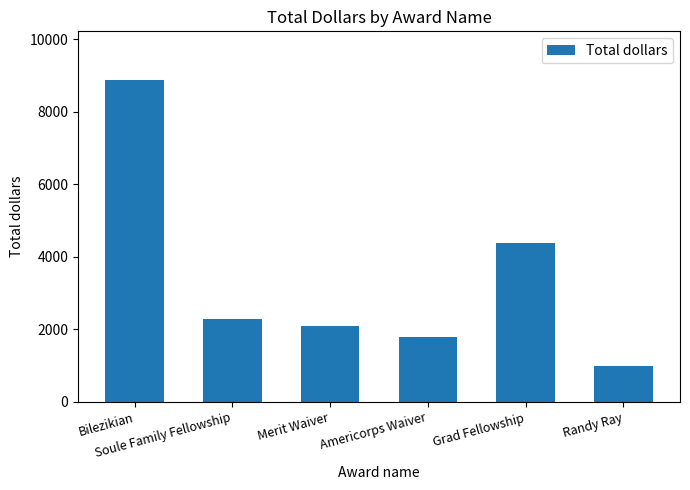

What is the difference between the values at Americorps Waiver and Bilezikian?

7090